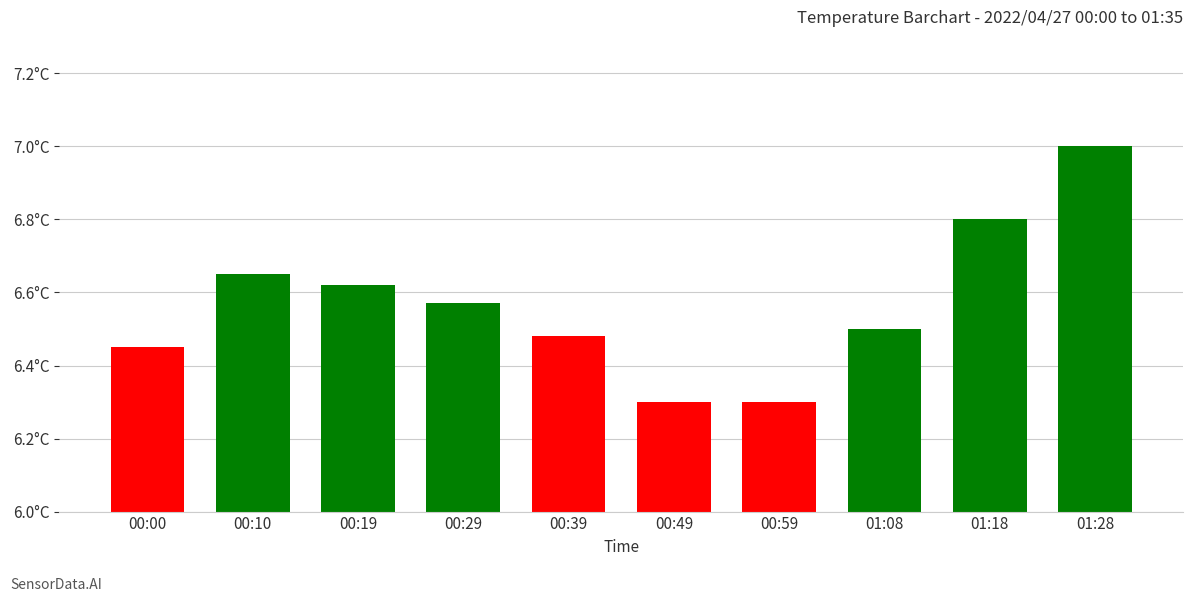

Does the chart contain any negative values?

No